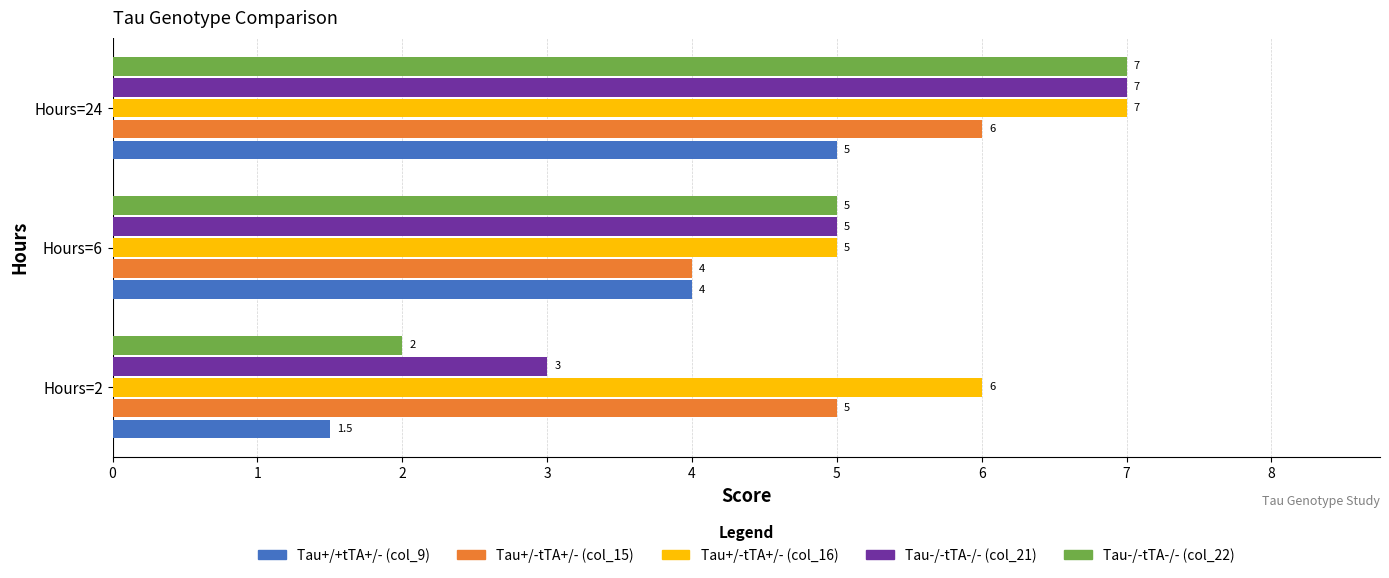

Which label corresponds to the largest value in the chart?

Hours=24